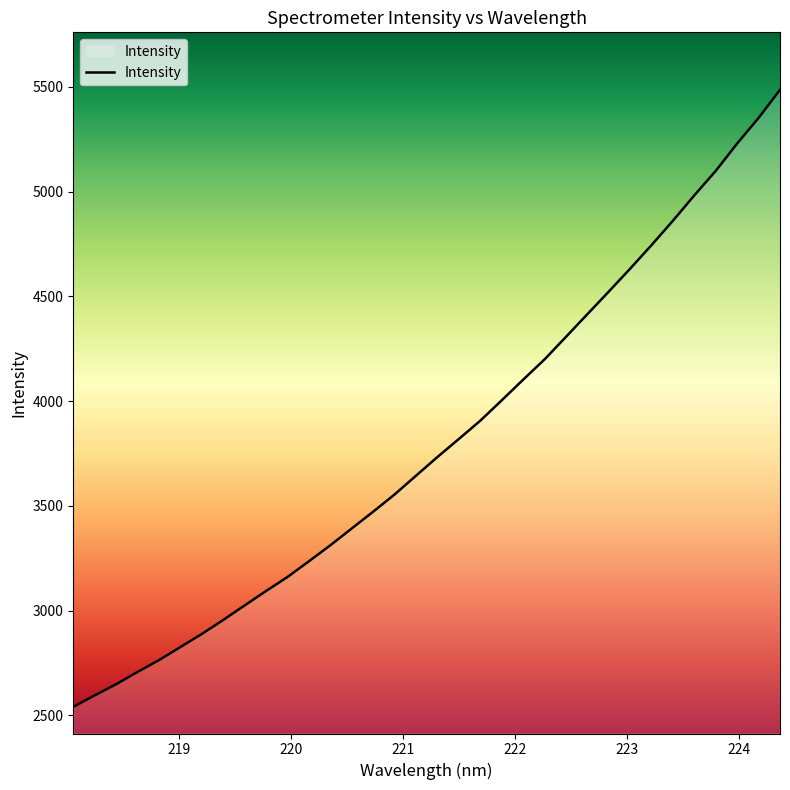

What is the smallest value displayed?

2540.0